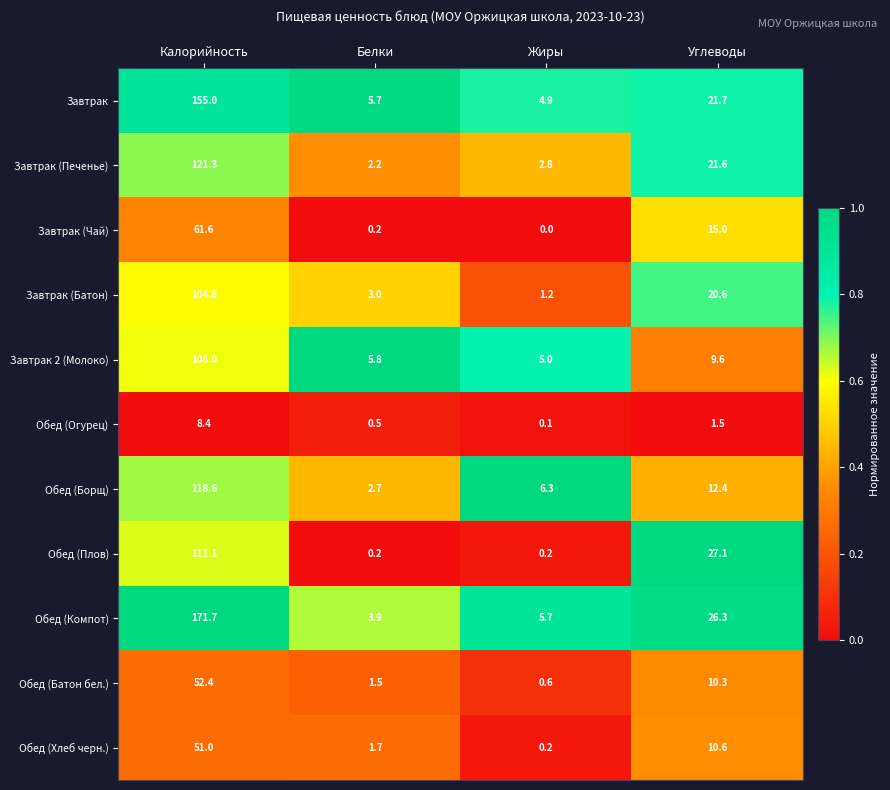

What is the difference between the Обед (Хлеб черн.) values at Калорийность and Углеводы?

40.4